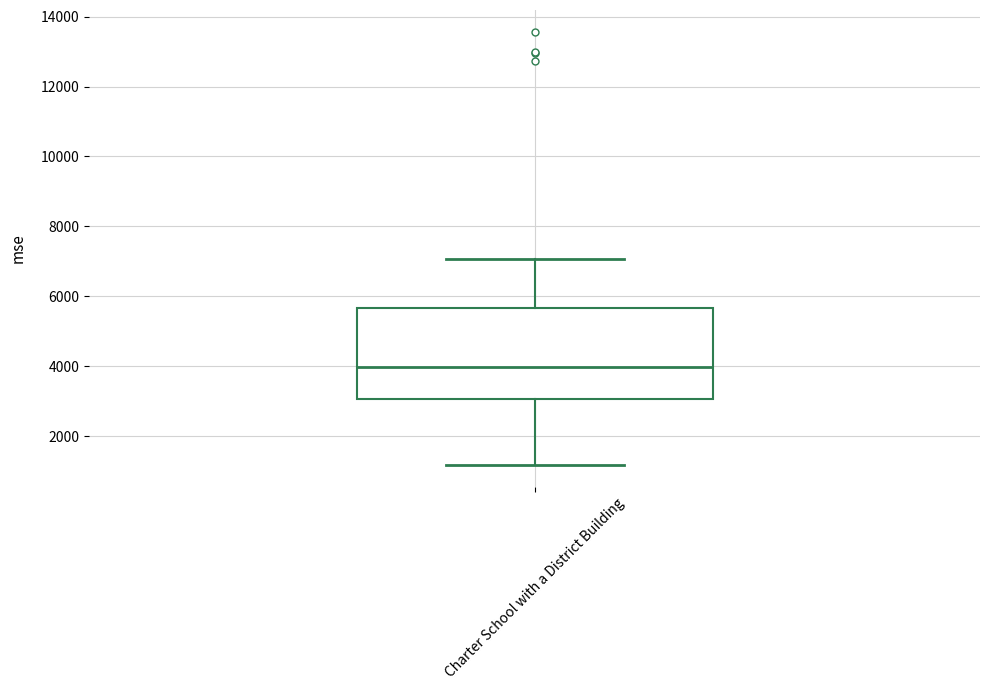

Where does the lower whisker of the box for Charter School with a District Building end on the y-axis? The values are not printed on the chart, so give them approximately, as read against the axis.

1200